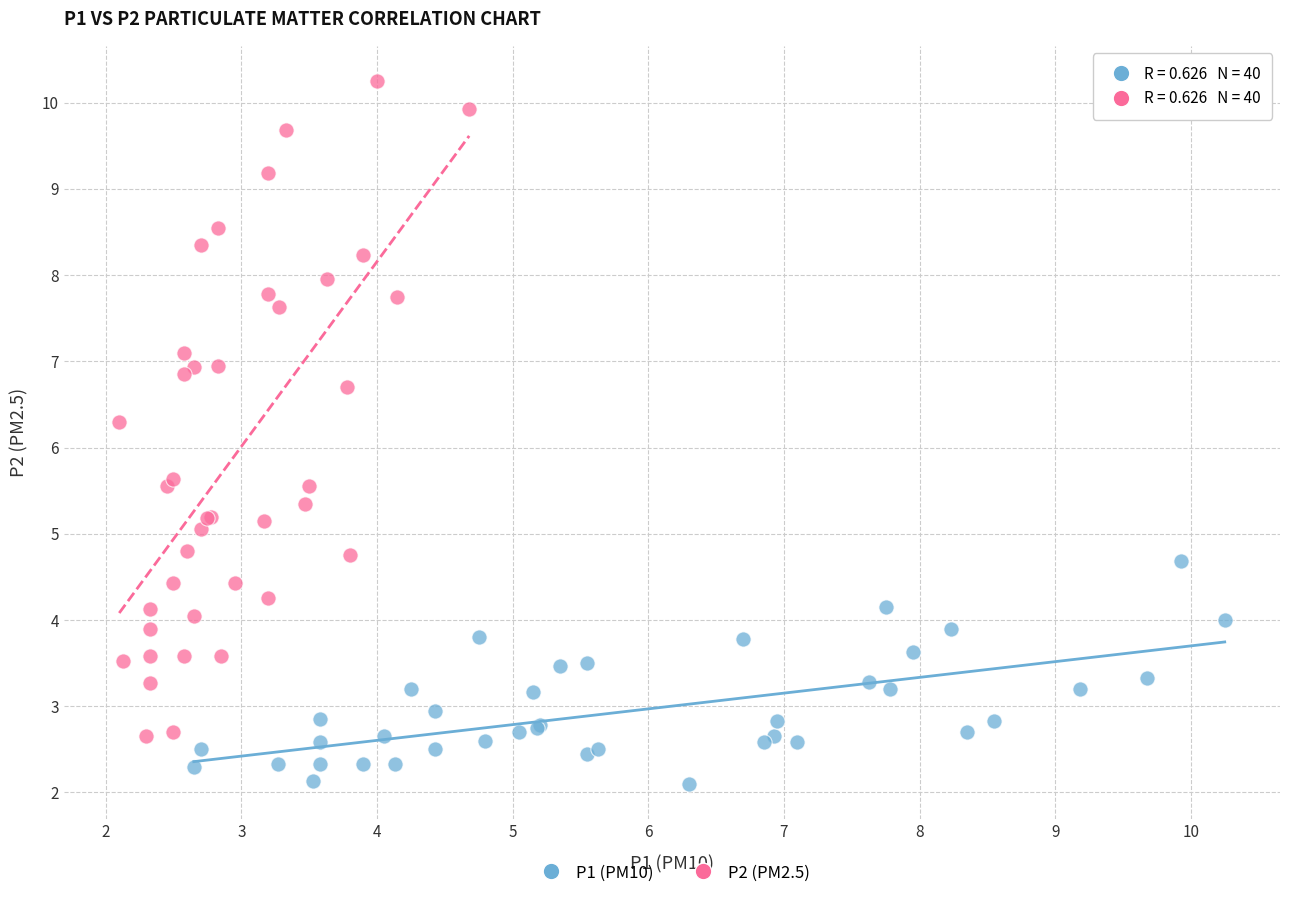

Which series has the widest spread of Y values?

P2 (PM2.5)